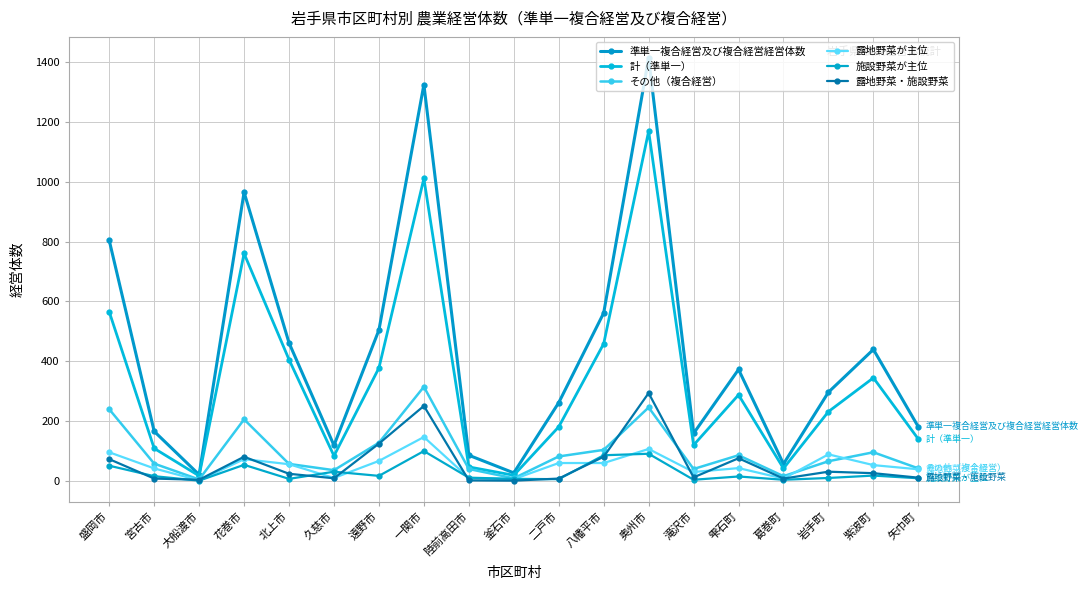

What is the total value across all series at 二戸市?

593